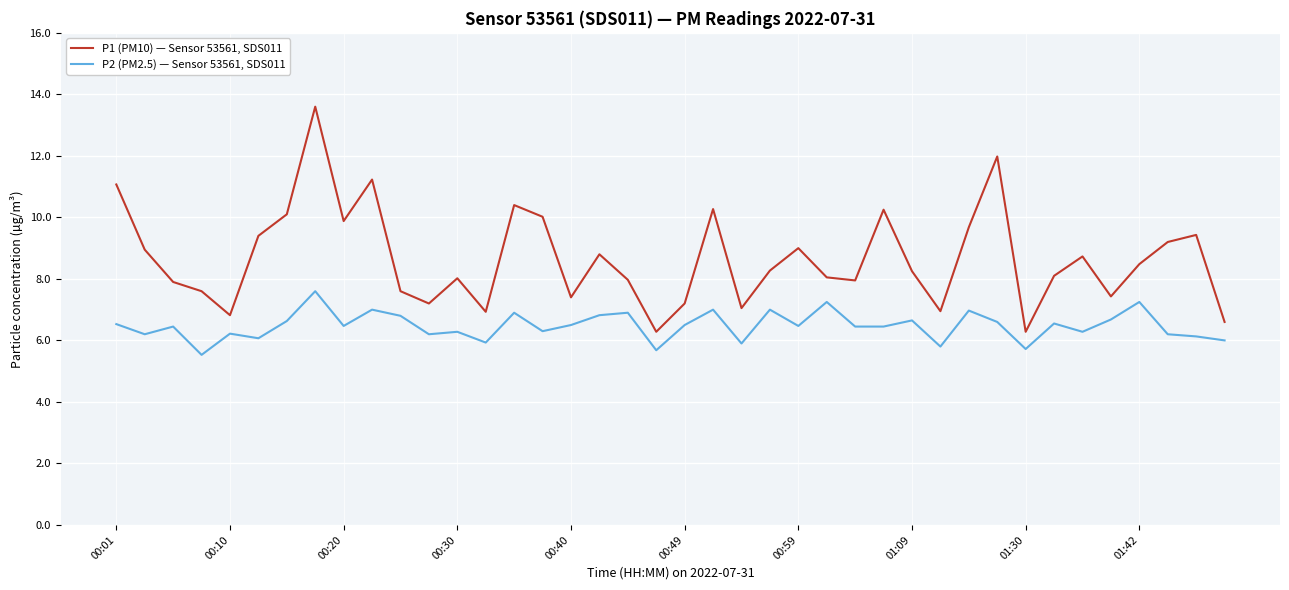

What is the minimum value for P2 (PM2.5) — Sensor 53561, SDS011?

5.5